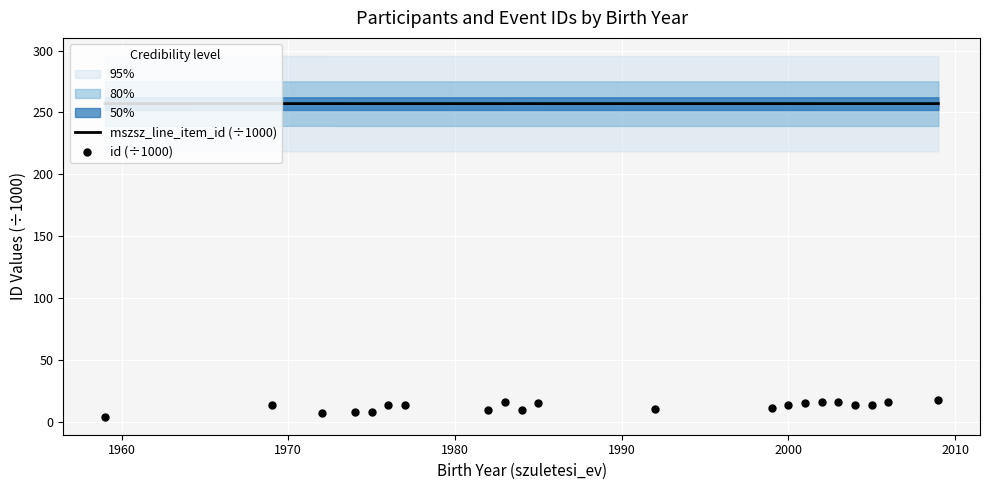

At how many categories does at least one series exceed 236?

21